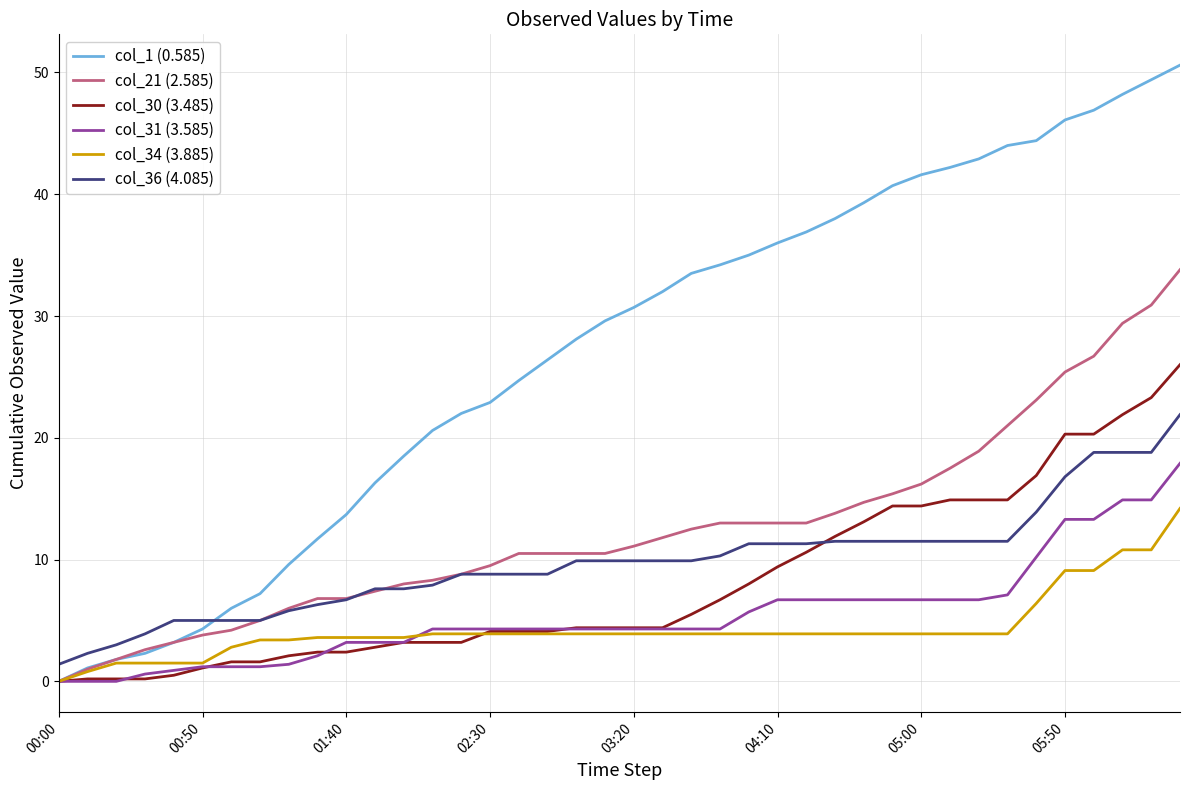

Which series has the widest spread of values?

col_1 (0.585)